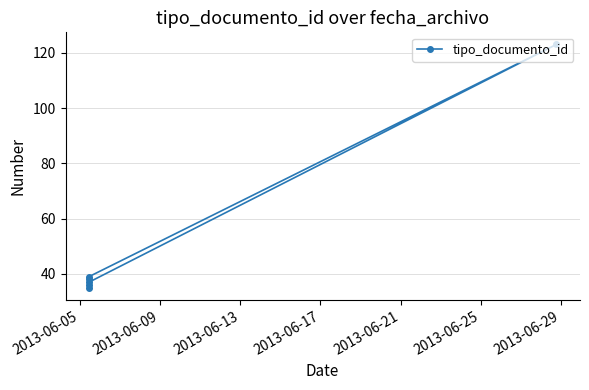

What is the greatest value displayed?

123